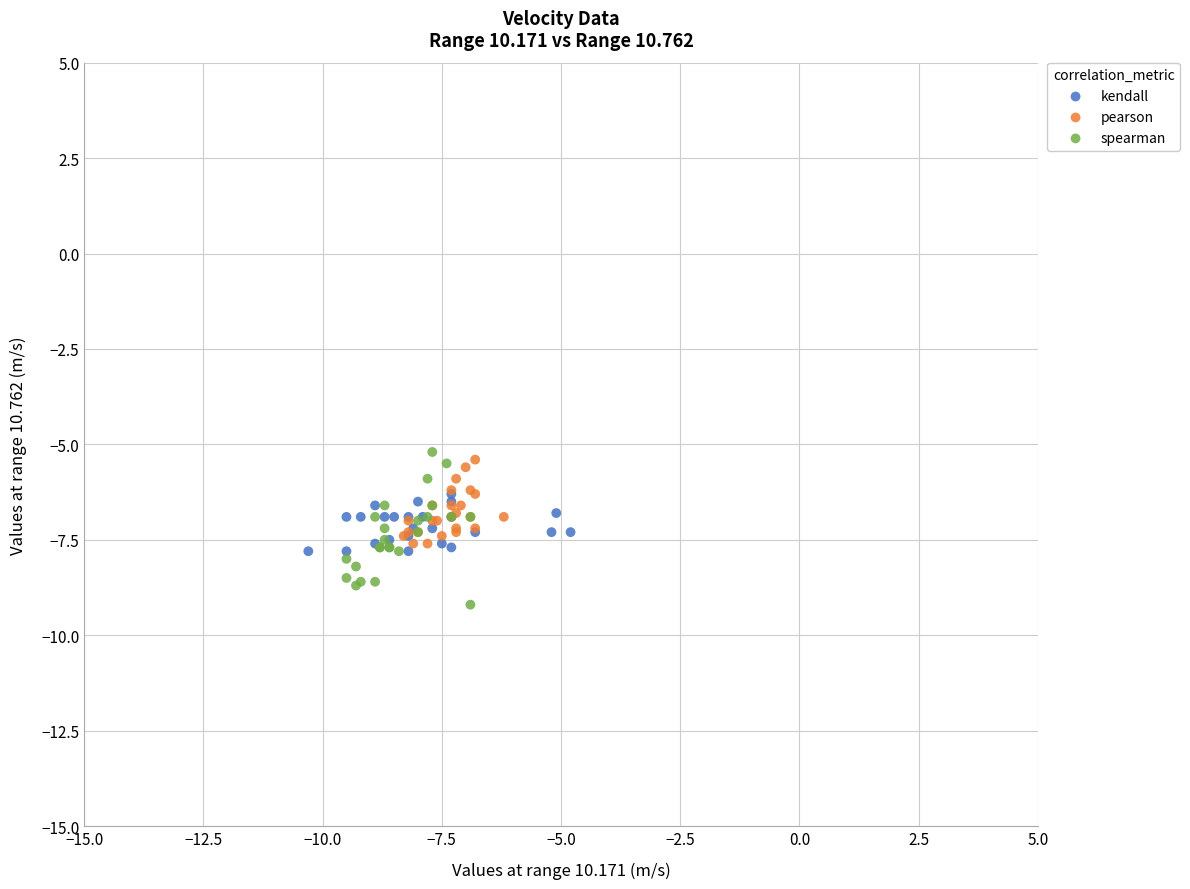

Which series reaches the minimum Y coordinate?

spearman